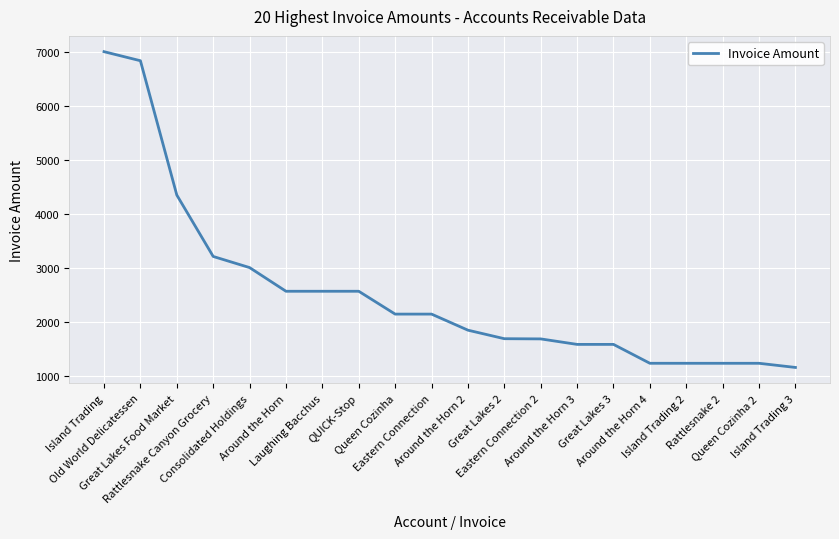

What is the maximum value shown in the chart?

6999.6